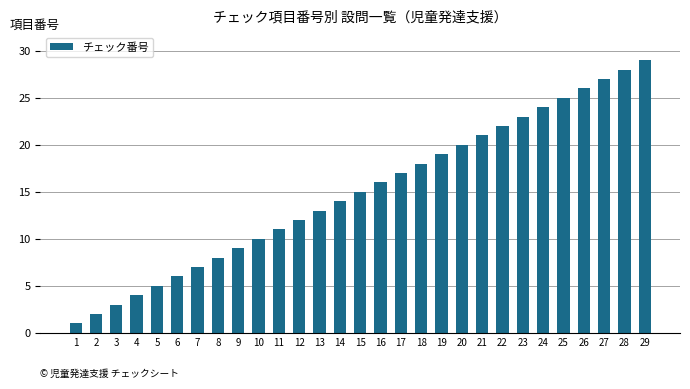

What is the difference between the values at 22 and 24?

2